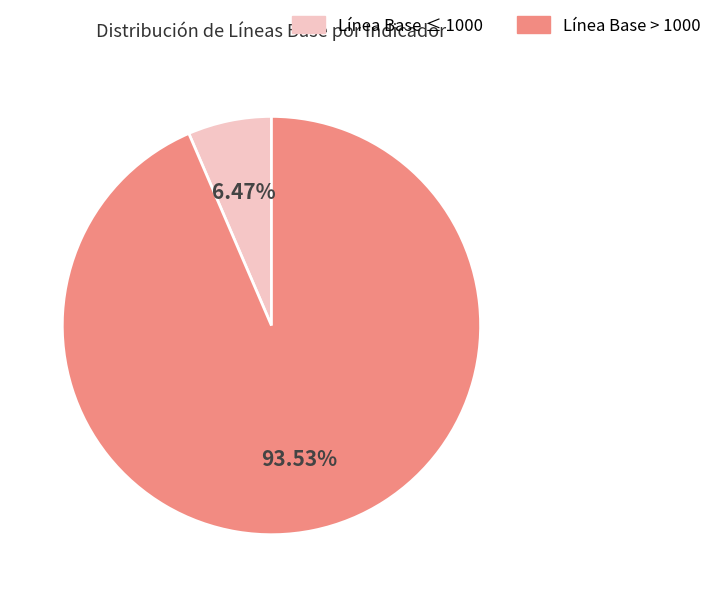

Is there any slice that represents more than half of the pie?

Yes